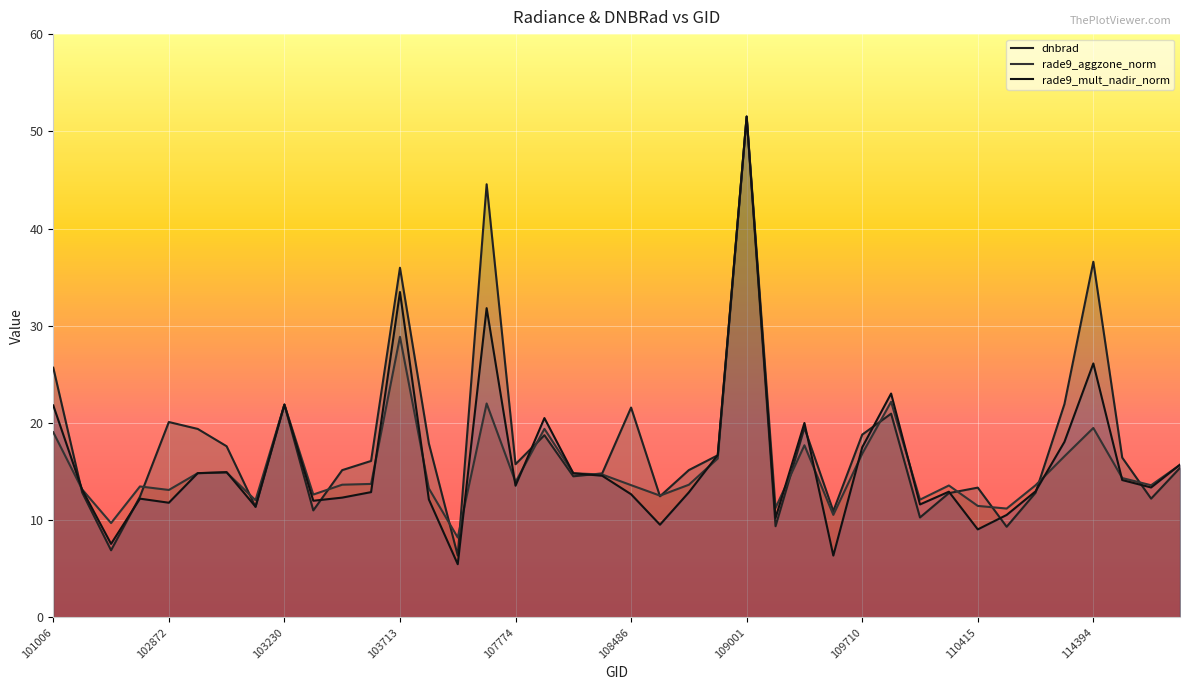

What is the difference between the highest and lowest values at 18?

0.3